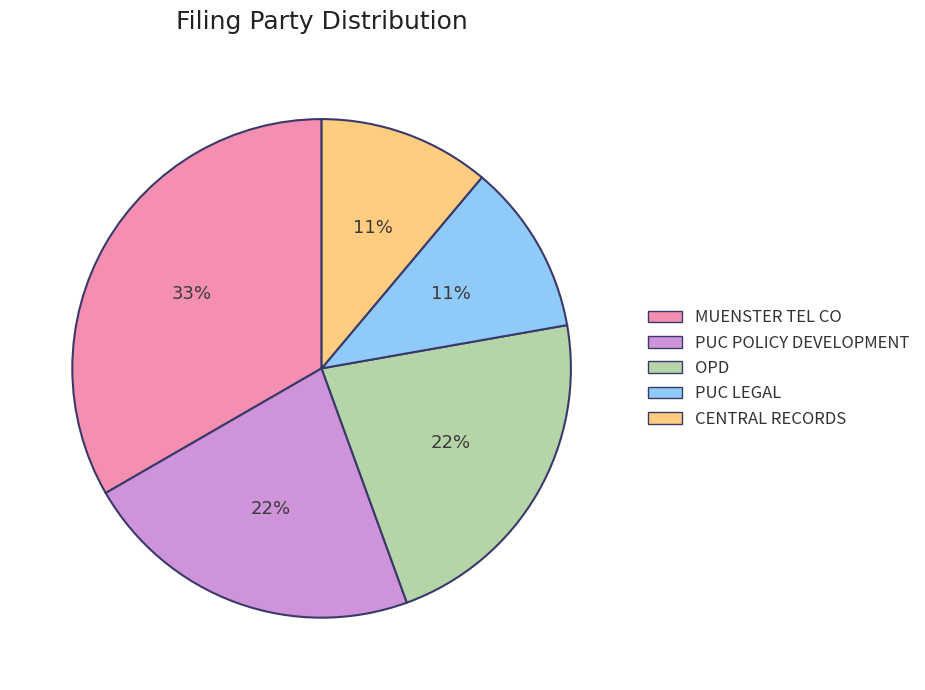

To the nearest percent, what is the difference between the MUENSTER TEL CO and OPD slice percentages?

11%